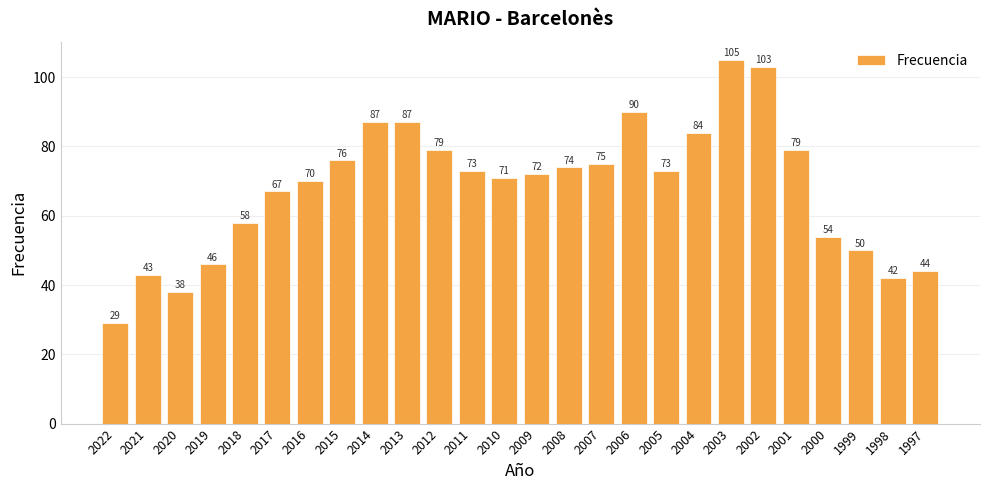

True or false: the data shows 46 at 2019.

True